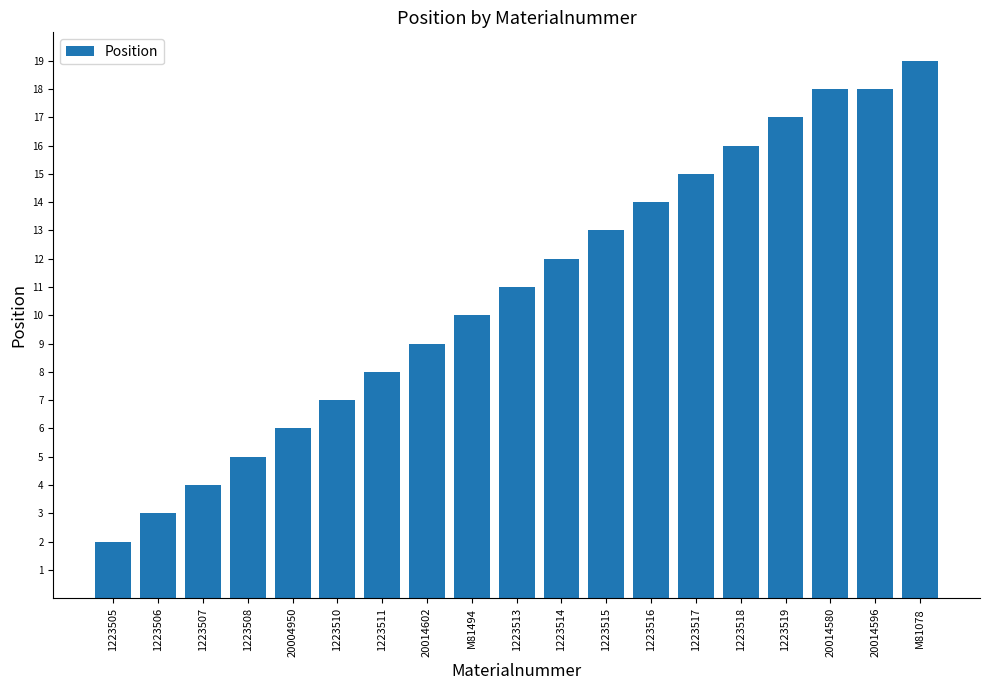

Does the chart contain any negative values?

No